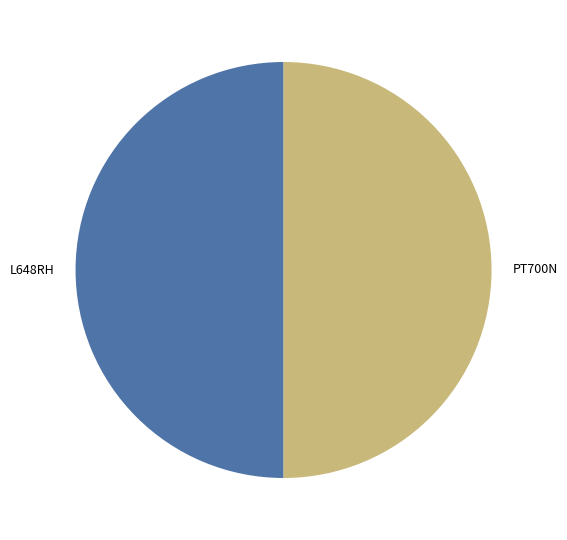

Is the sum of PT700N and L648RH greater than half?

Yes